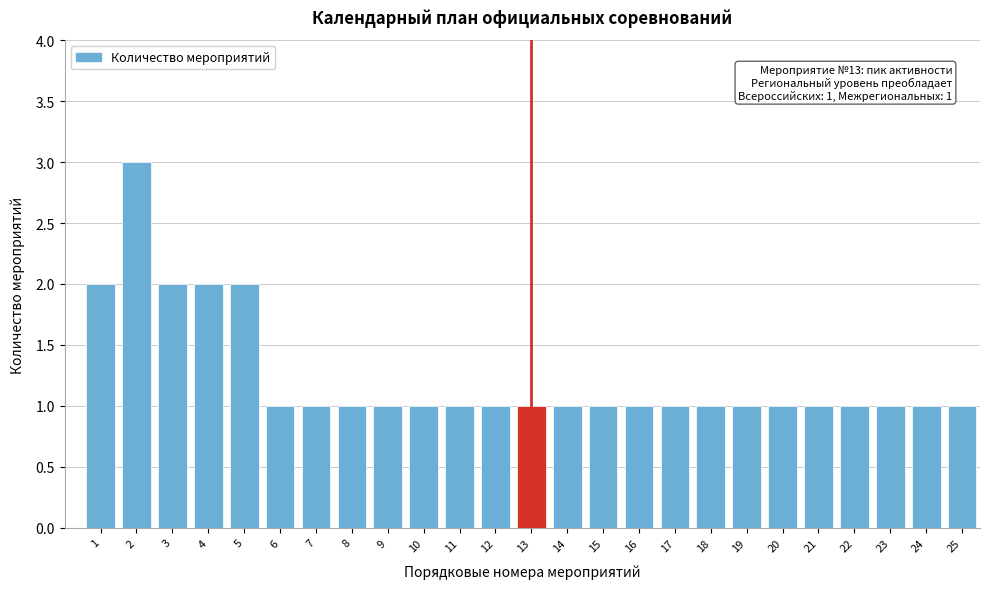

Reading left to right, list all the values displayed in this chart.

2	3	2	2	2	1	1	1	1	1	1	1	1	1	1	1	1	1	1	1	1	1	1	1	1